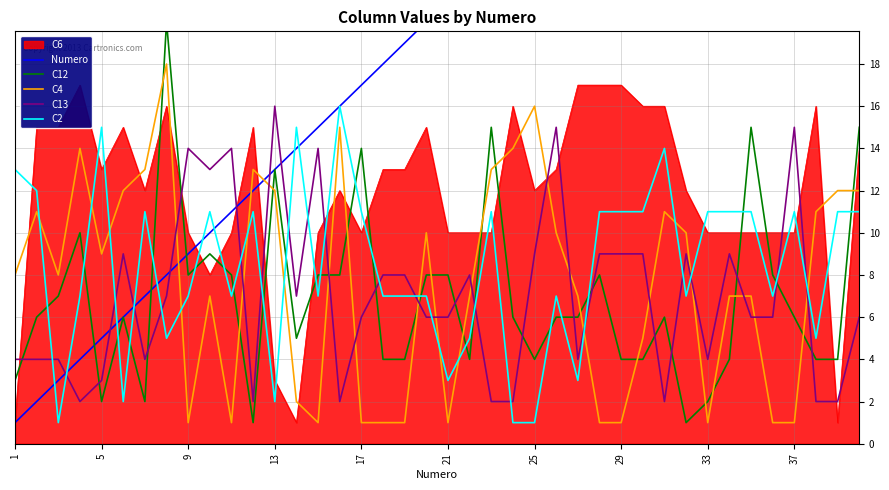

What is the difference between the maximum and second lowest values in the C4 series?

17